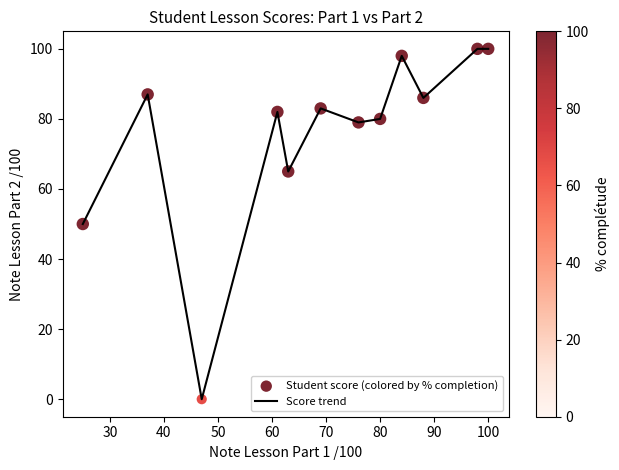

What is the maximum value shown in the chart?

100